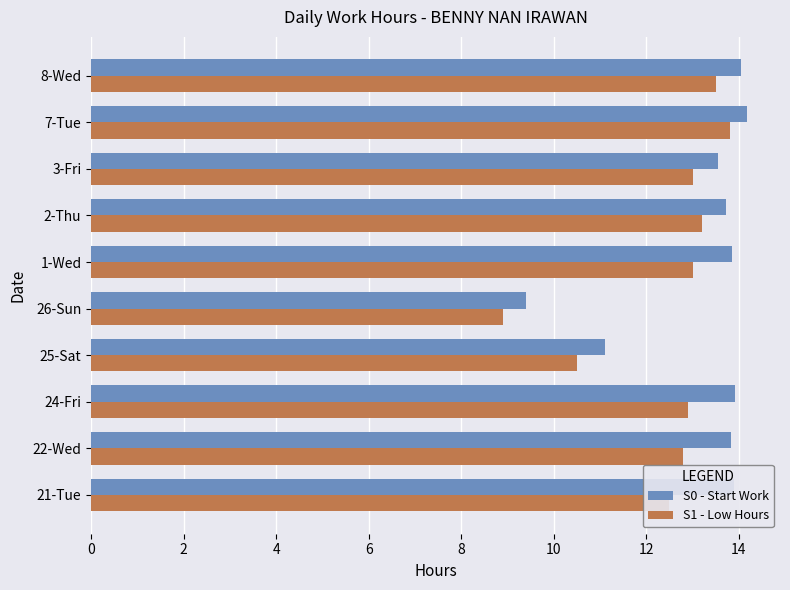

What are all the series names shown in the legend?

S0 - Start Work, S1 - Low Hours